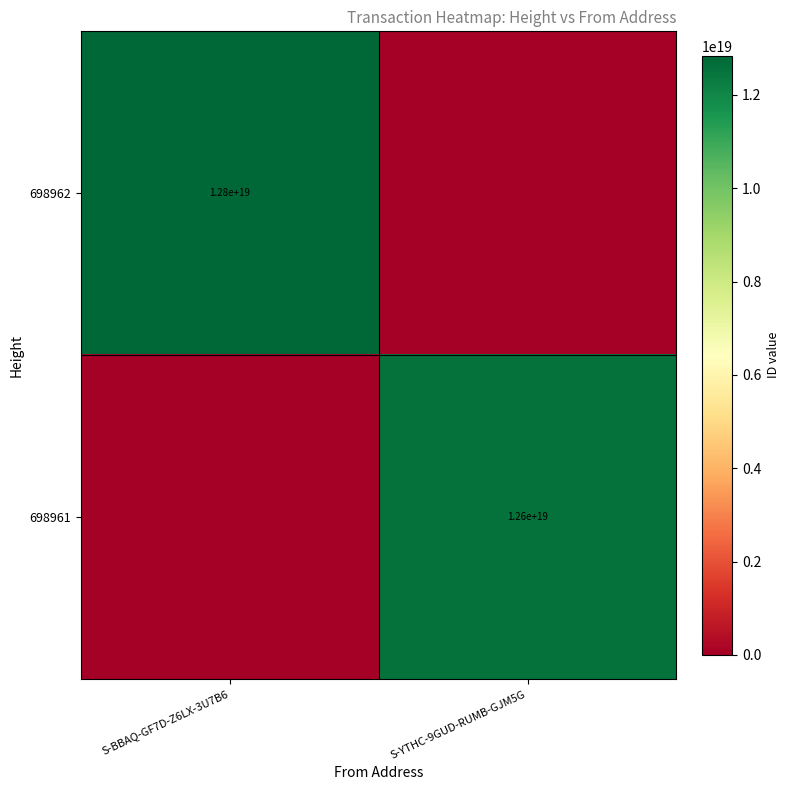

At which category is the sum across all series the highest?

S-BBAQ-GF7D-Z6LX-3U7B6